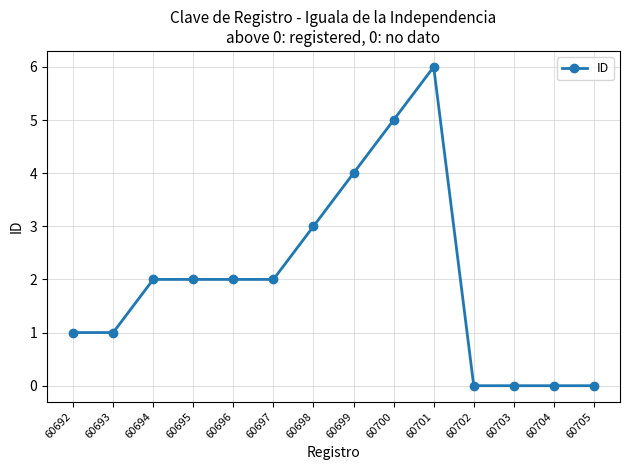

Reading left to right, extract all data points from this chart.

60692=1	60693=1	60694=2	60695=2	60696=2	60697=2	60698=3	60699=4	60700=5	60701=6	60702=0	60703=0	60704=0	60705=0